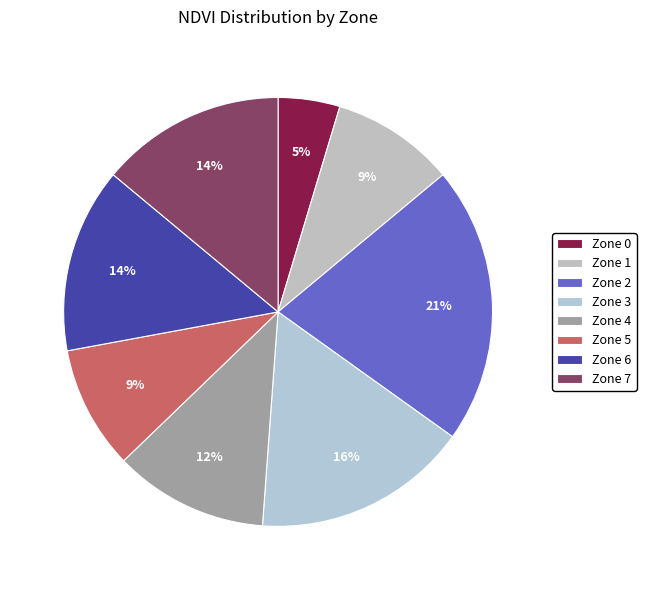

How much of the chart is everything except Zone 2?

79.1%